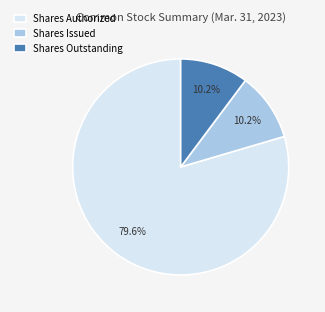

Which category has the biggest portion of the pie?

Shares Authorized